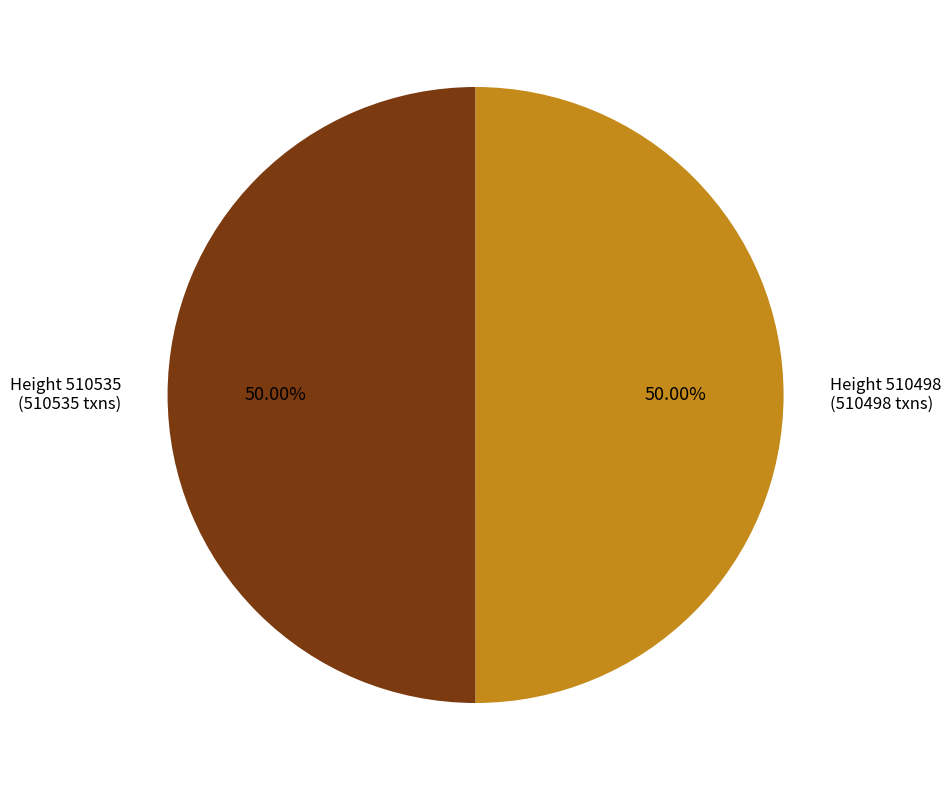

Approximately how many times larger is the value at Height 510498 compared to Height 510535?

1.0